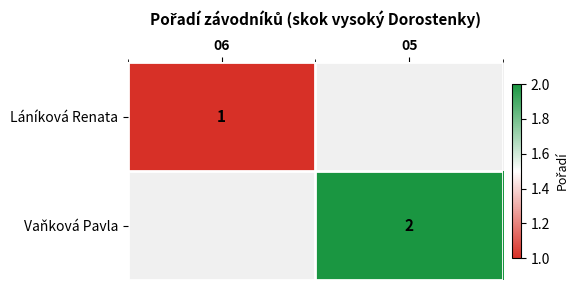

What is the maximum value shown in the chart?

2.0